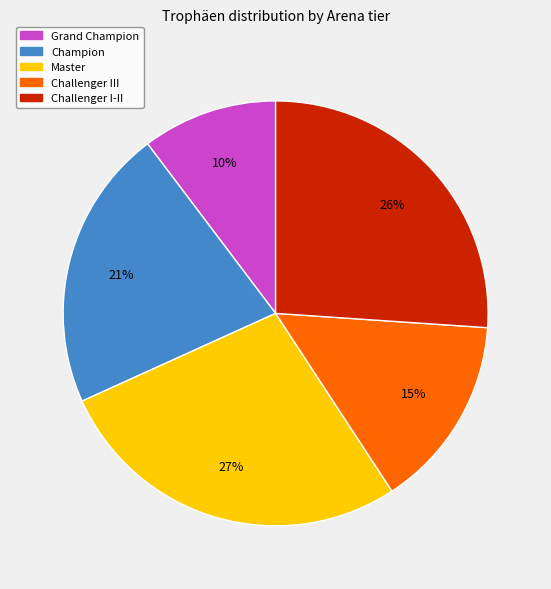

Approximately how many times larger is the value at Grand Champion compared to Master?

0.4